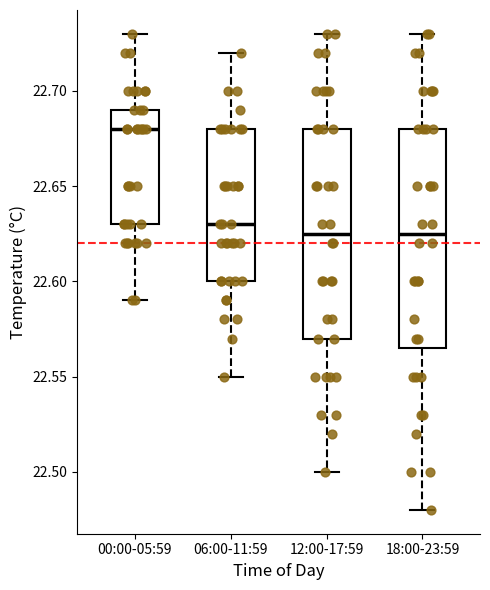

Which box has the highest median line?

00:00-05:59